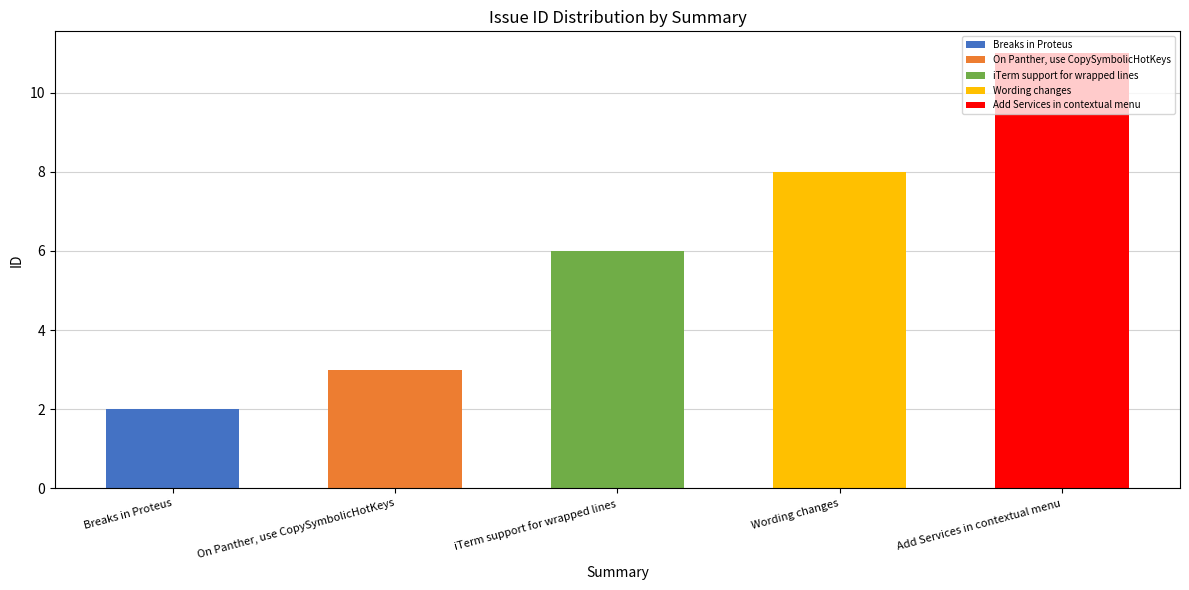

At which label is the value closest to 6?

iTerm support for wrapped lines